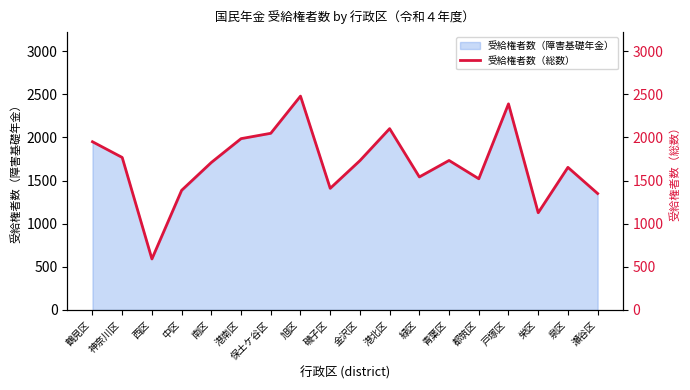

Count the number of values greater than 1731.

8